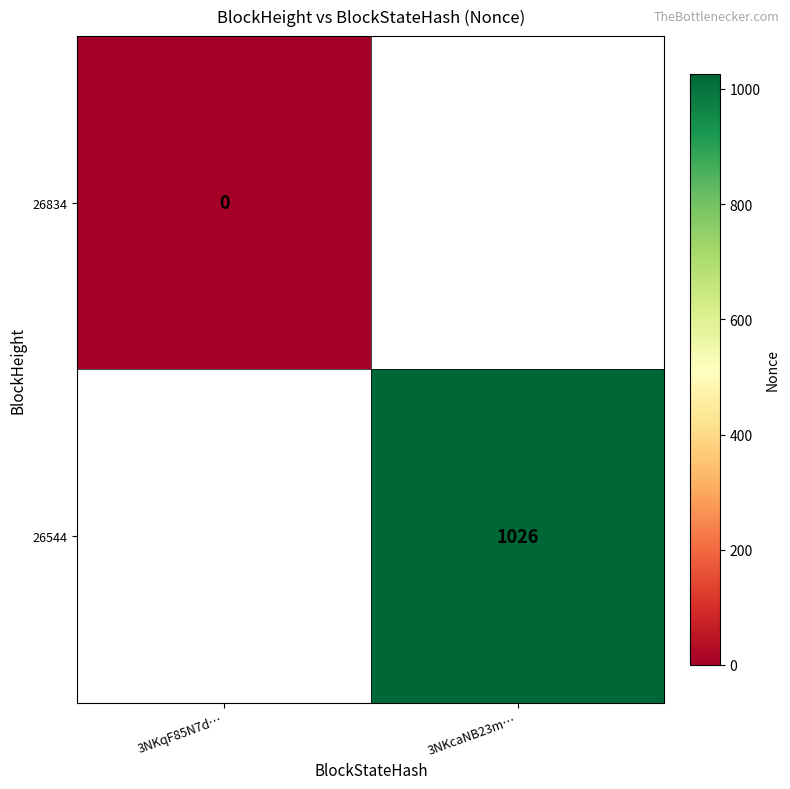

The value of 26544 at 3NKcaNB23m… is 529. True or false?

False